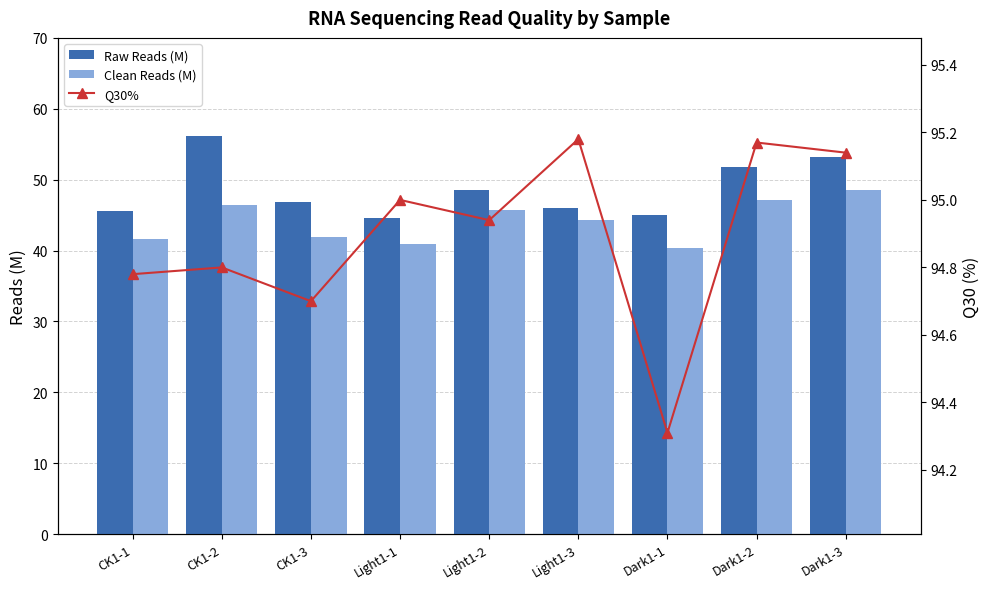

Rank the series by their maximum value, from highest to lowest.

Q30%, Raw Reads (M), Clean Reads (M)